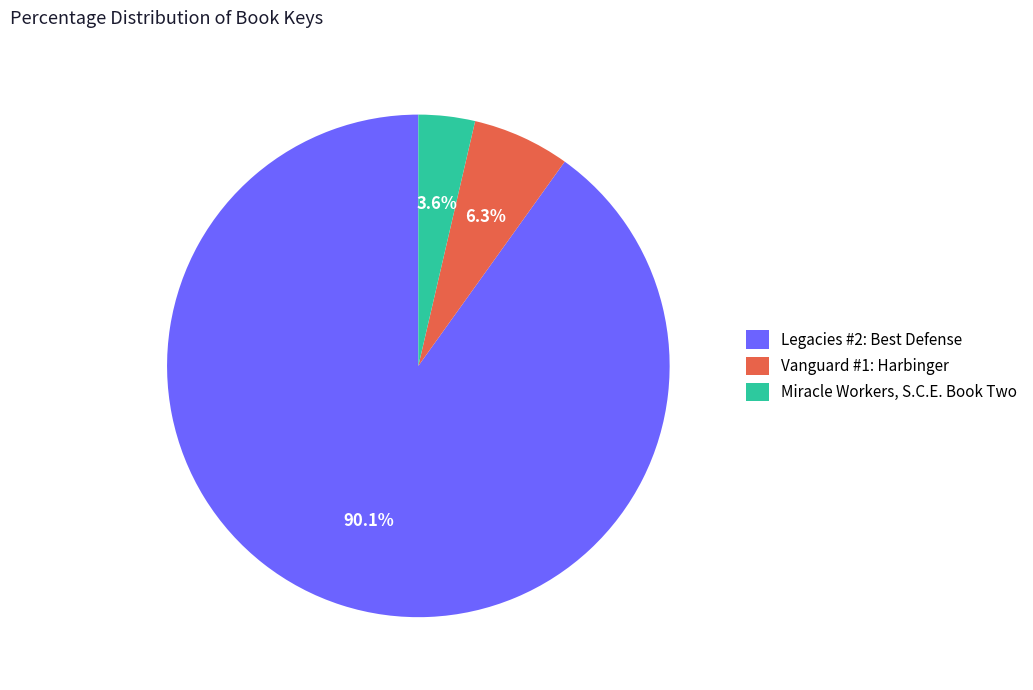

Which category has the biggest portion of the pie?

Legacies #2: Best Defense